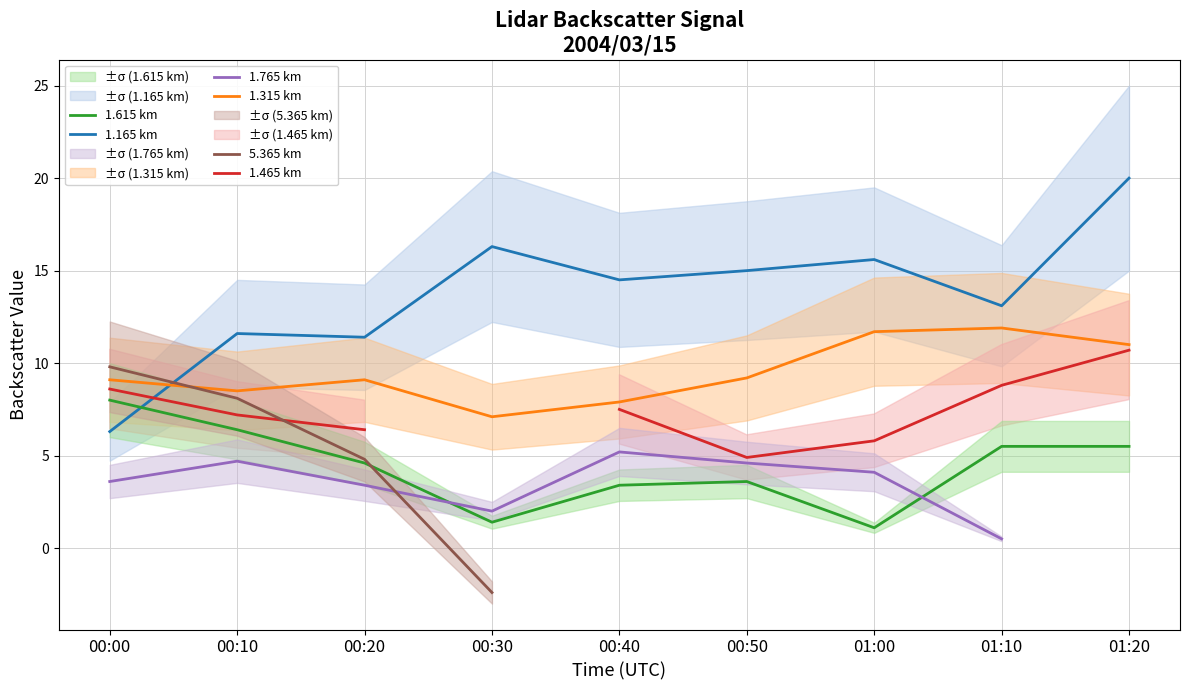

Which series has the largest total across all categories?

1.165 km